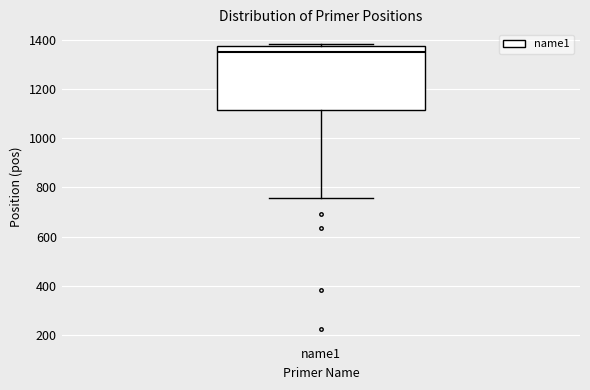

Transcribe this box plot: give where the median line is, the range the box spans, and where the two whiskers end, as read against the y-axis. The values are not printed on the chart, so give them approximately, as read against the axis.

median 1340, box 1120 to 1380, whiskers 760 to 1380 (just above the box's upper edge)